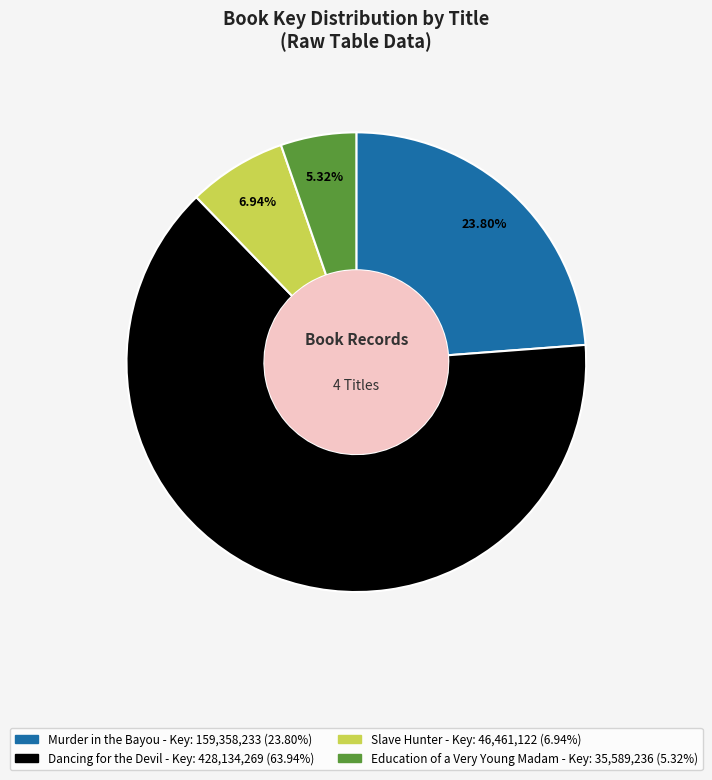

What is the ratio of the value at Dancing for the Devil to the value at Slave Hunter?

9.2